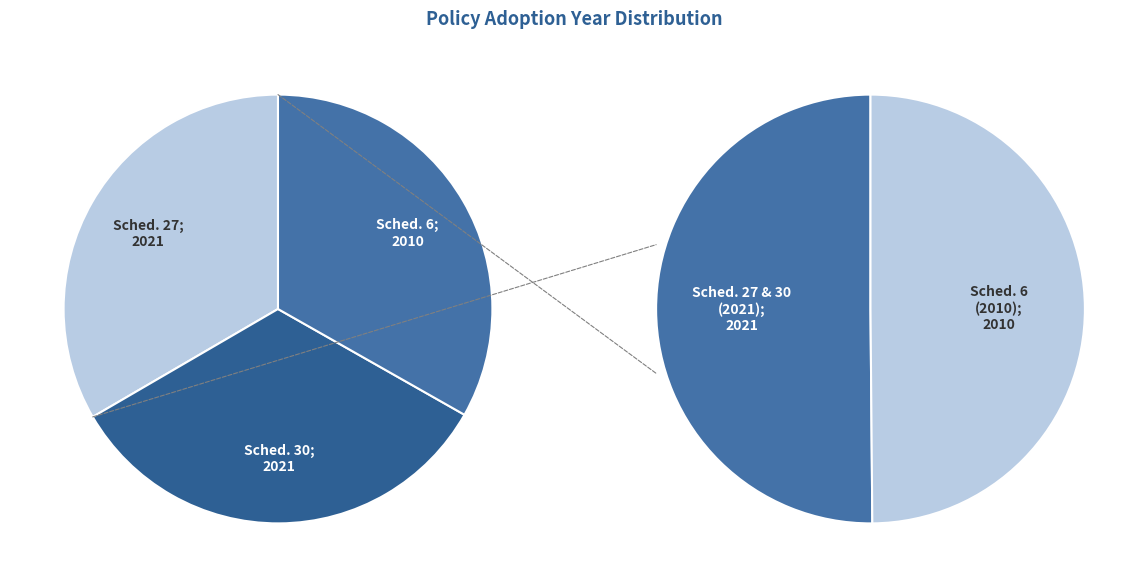

To the nearest percent, what percentage of the pie is Schedule 30 Tyres?

33%